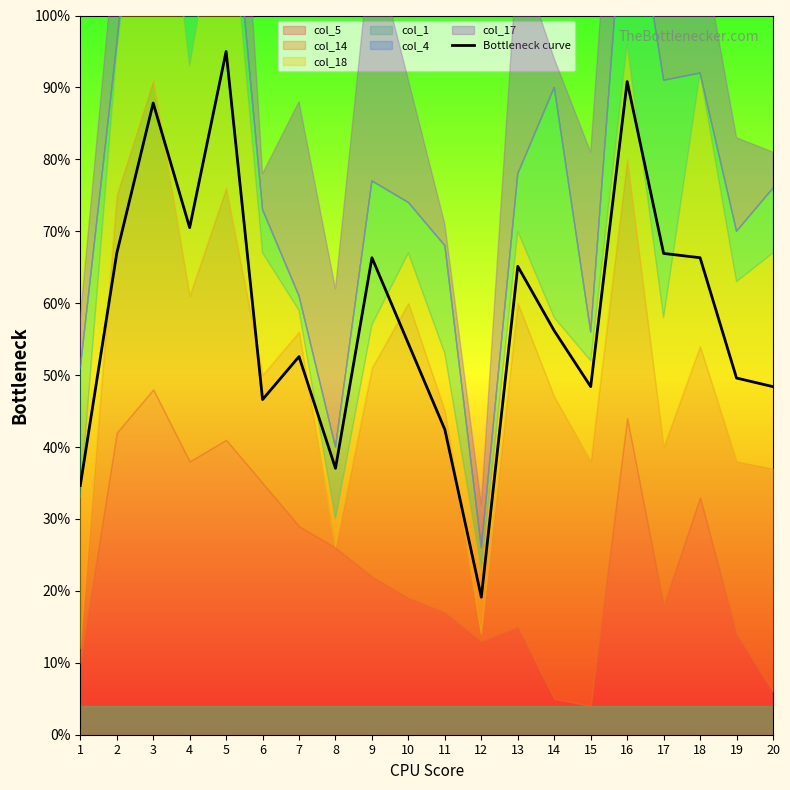

Does the chart have visible grid lines?

No